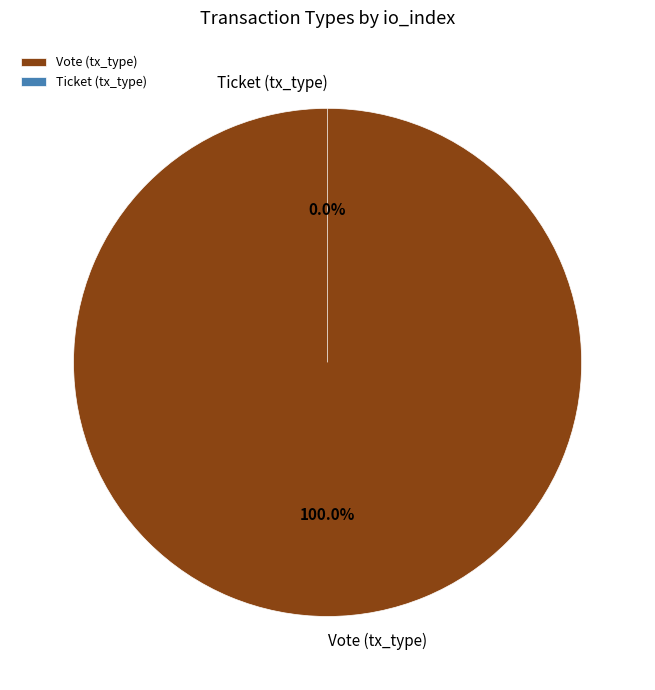

True or false: Vote (tx_type) accounts for 100% of the total.

True